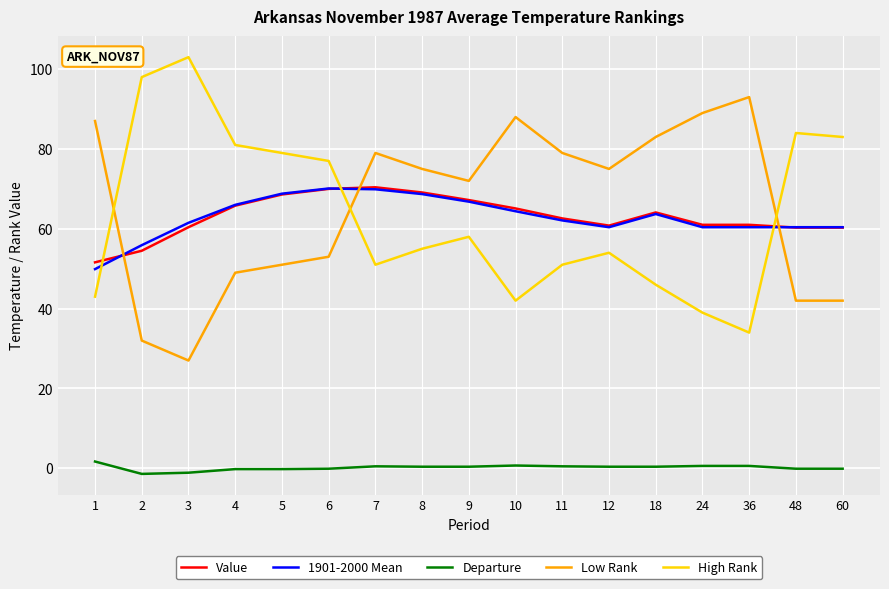

What is the approximate value of Value at 5?

68.6